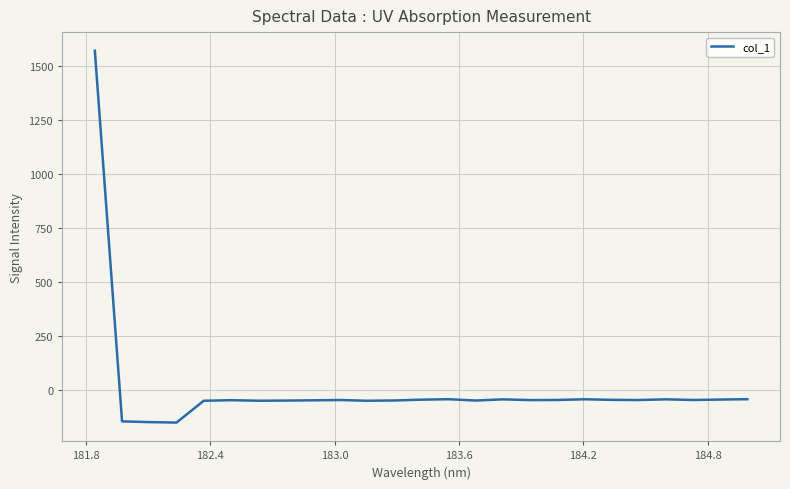

What is the smallest value displayed?

-150.9